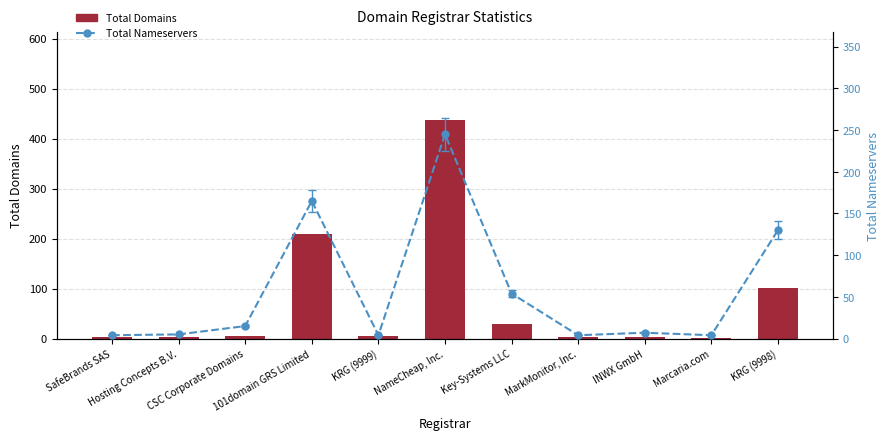

Are the bars grouped side by side (vs. stacked)?

Yes